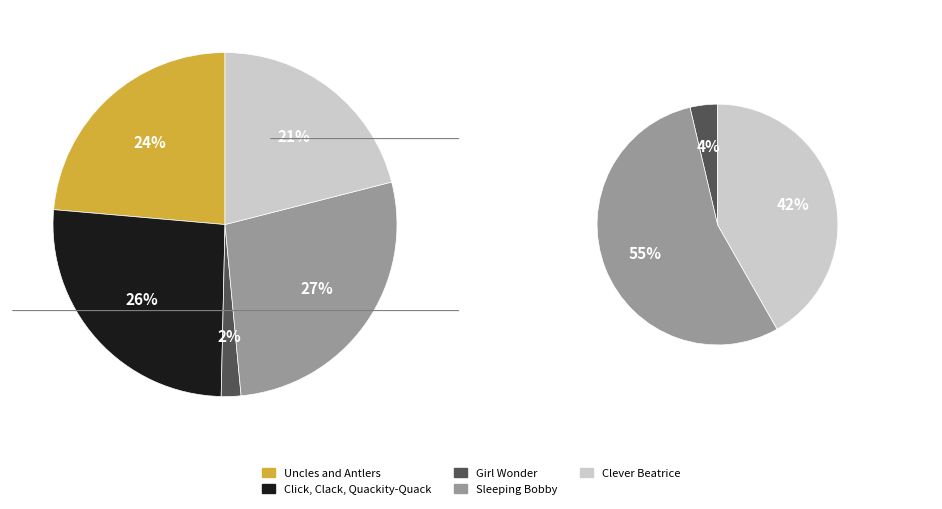

How many segments does this pie chart have?

5